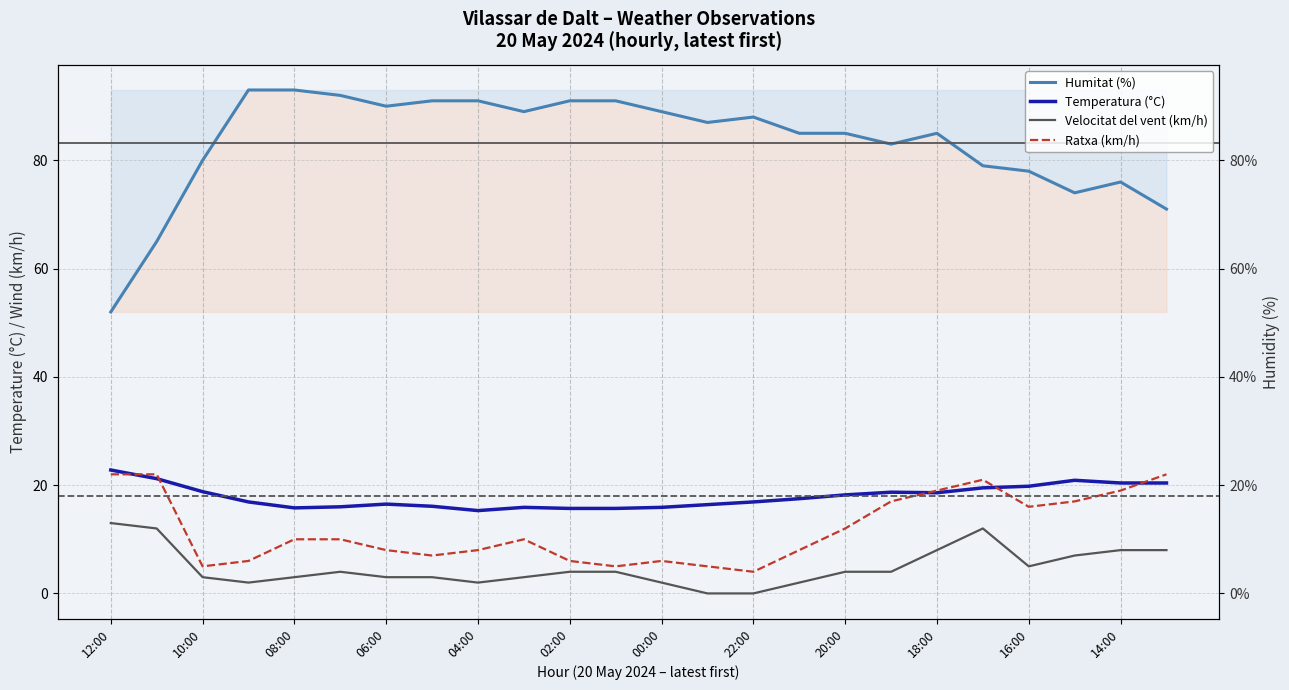

True or false: Temperatura (°C) and Humitat (%) intersect in this chart.

False